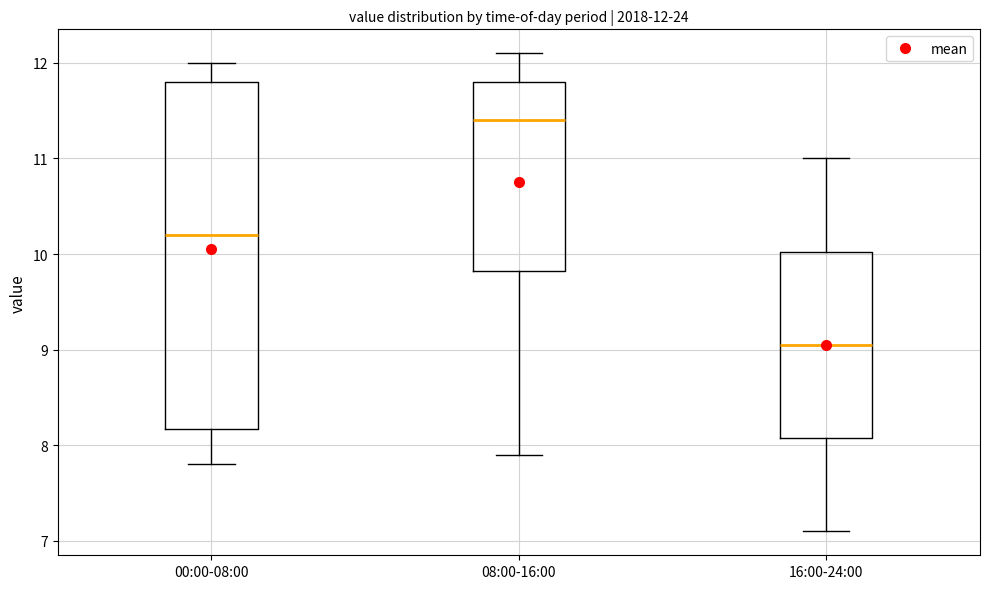

Which box has the highest median line?

08:00-16:00